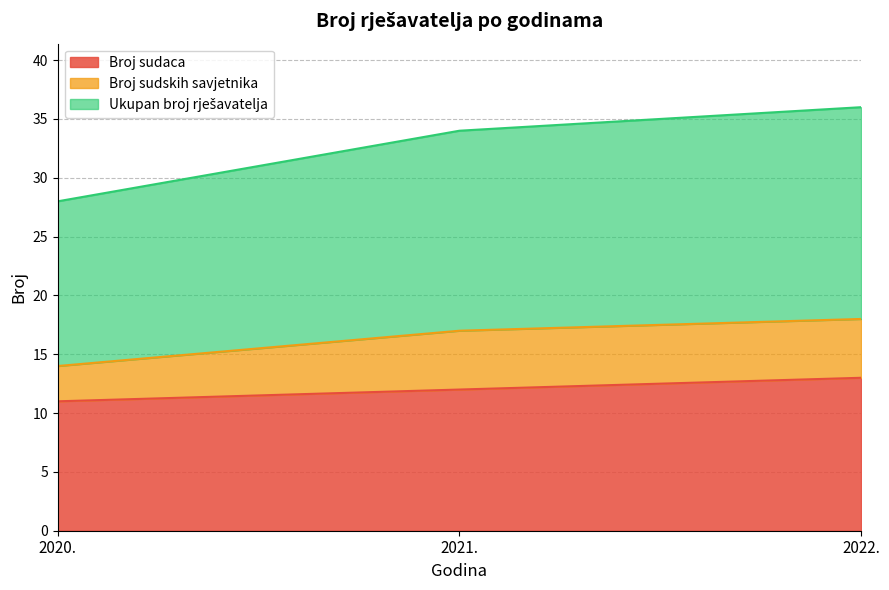

What value does the Broj sudaca series have at 2022.?

13